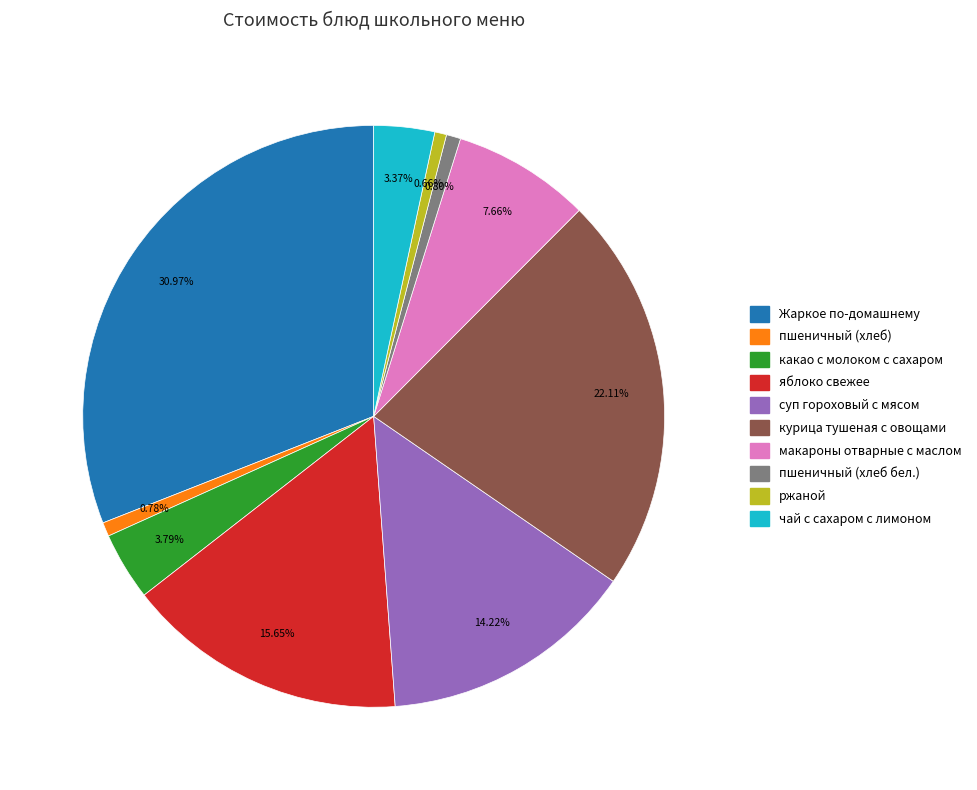

Which slice is the largest?

Жаркое по-домашнему